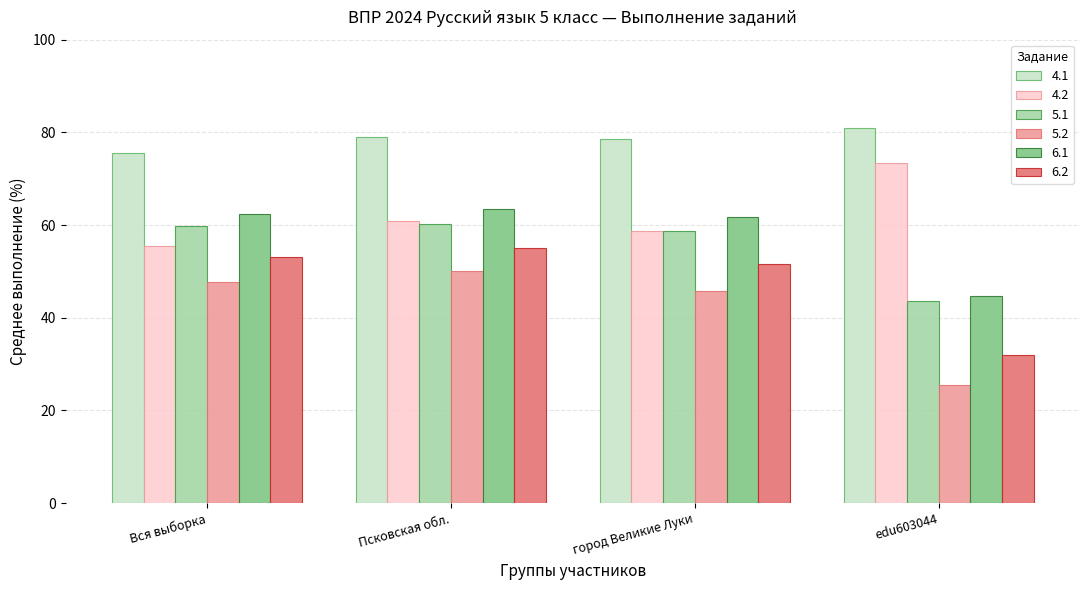

Read the 6.1 value at Псковская обл..

63.5